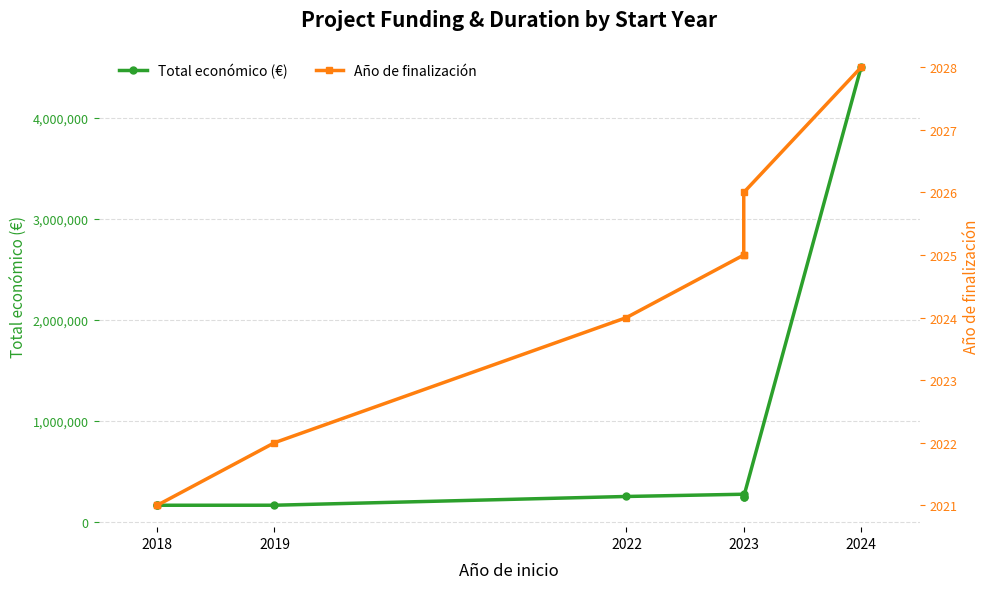

True or false: Total económico (€) and Año de finalización cross at least once.

False